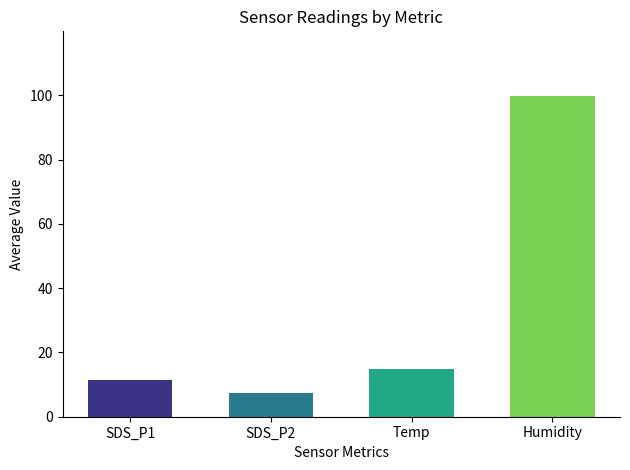

Does the chart contain any negative values?

No